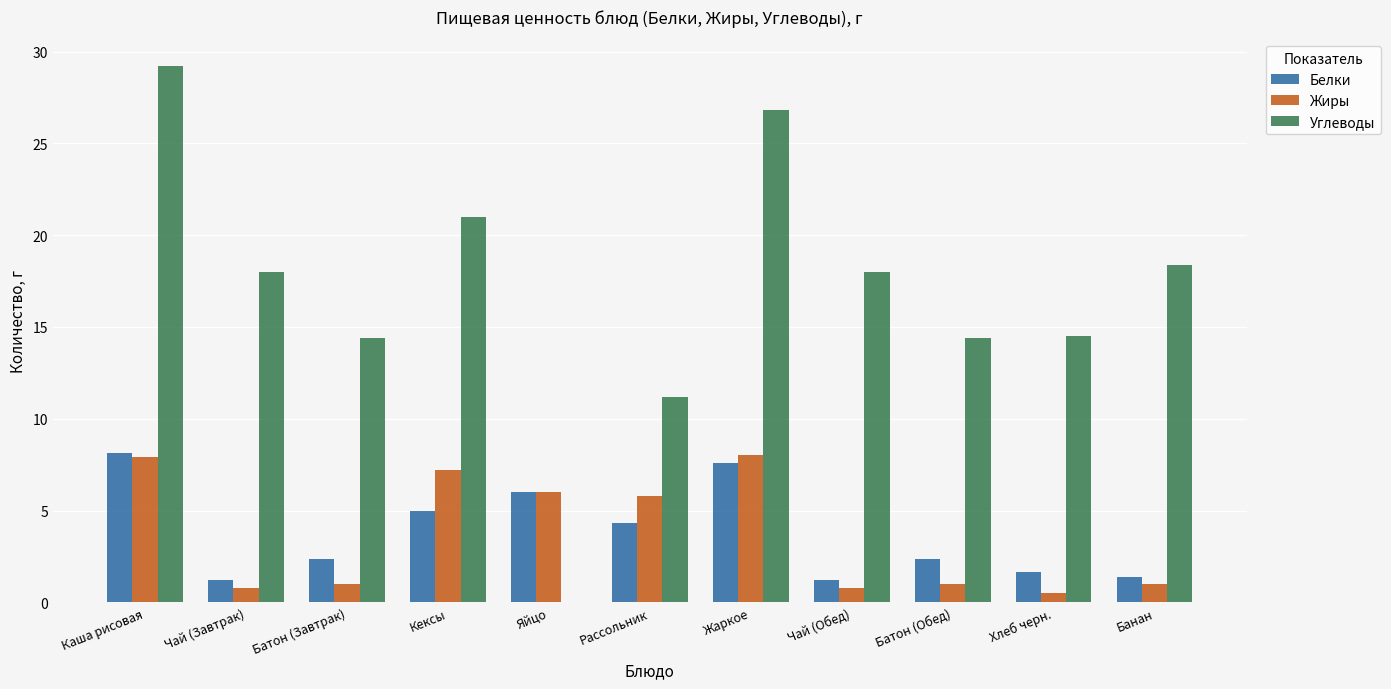

What is the maximum value shown in the chart?

29.2